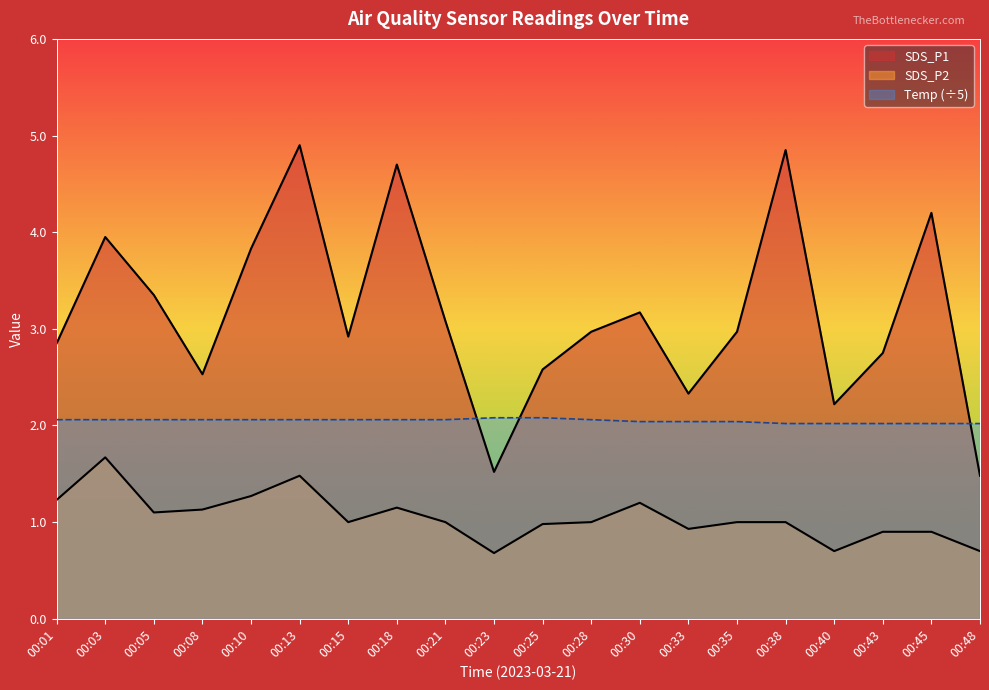

Reading right to left, list all the values displayed in this chart.

SDS_P1: 00:48=1.5	00:45=4.2	00:43=2.8	00:40=2.2	00:38=4.8	00:35=3.0	00:33=2.3	00:30=3.2	00:28=3.0	00:25=2.6	00:23=1.5	00:21=3.1	00:18=4.7	00:15=2.9	00:13=4.9	00:10=3.8	00:08=2.5	00:05=3.4	00:03=4.0	00:01=2.9
SDS_P2: 00:48=0.7	00:45=0.9	00:43=0.9	00:40=0.7	00:38=1.0	00:35=1.0	00:33=0.9	00:30=1.2	00:28=1.0	00:25=1.0	00:23=0.7	00:21=1.0	00:18=1.1	00:15=1.0	00:13=1.5	00:10=1.3	00:08=1.1	00:05=1.1	00:03=1.7	00:01=1.2
Temp: 00:48=2.0	00:45=2.0	00:43=2.0	00:40=2.0	00:38=2.0	00:35=2.0	00:33=2.0	00:30=2.0	00:28=2.1	00:25=2.1	00:23=2.1	00:21=2.1	00:18=2.1	00:15=2.1	00:13=2.1	00:10=2.1	00:08=2.1	00:05=2.1	00:03=2.1	00:01=2.1